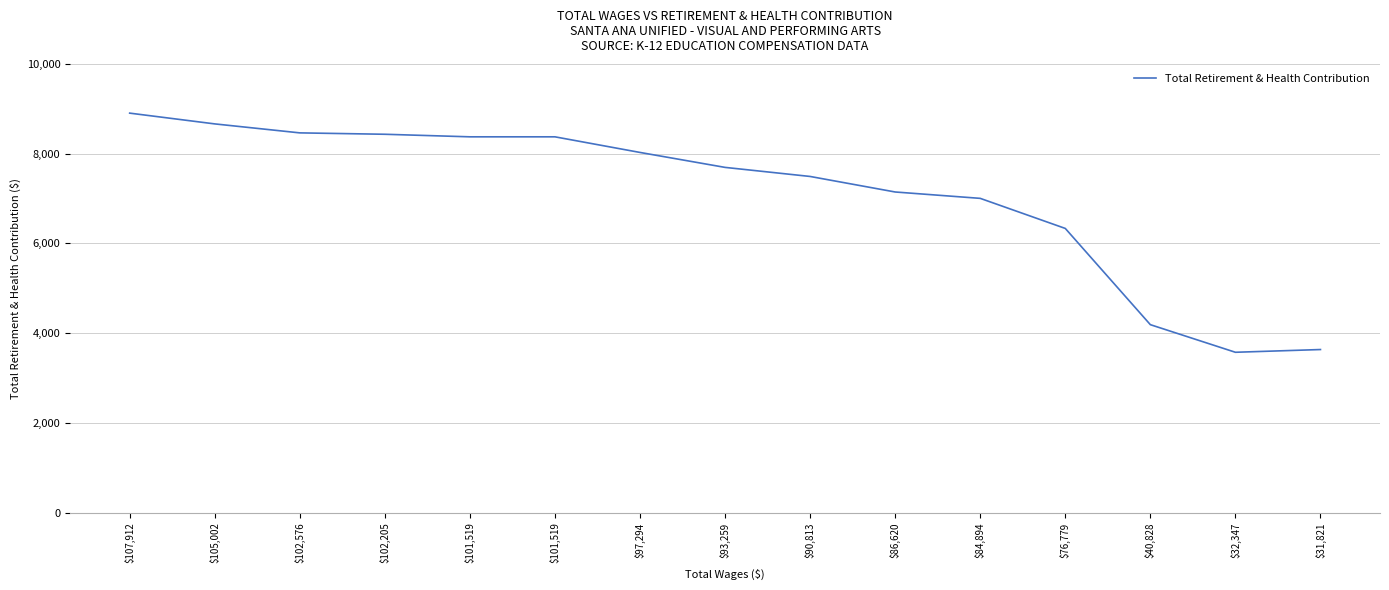

Is this an area chart (filled region under the line)?

No